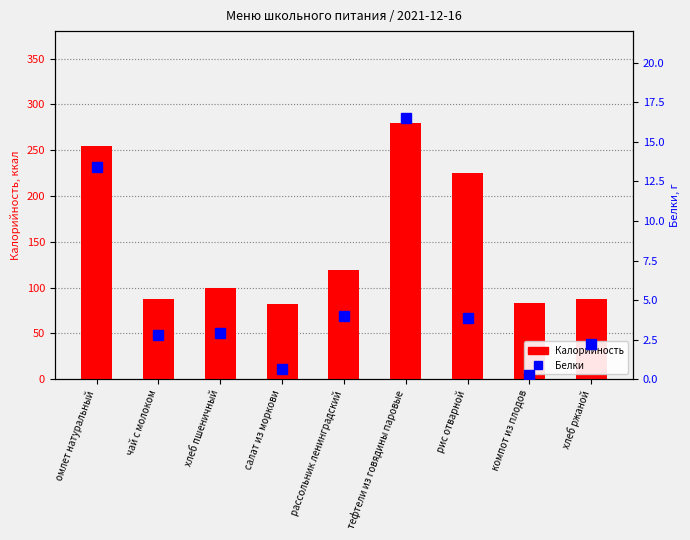

At салат из моркови, list the series in order from largest to smallest.

Калорийность, Белки